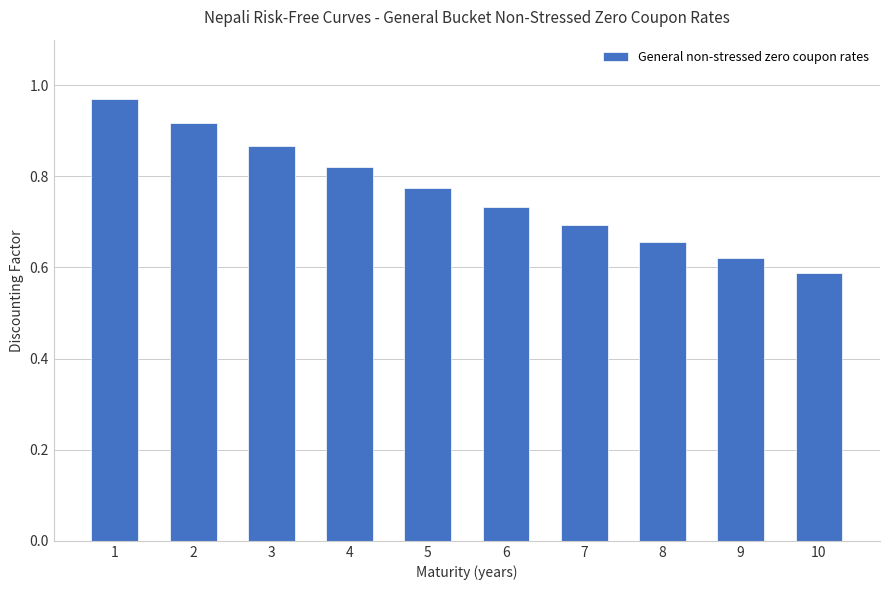

What is the change in value from 5 to 7?

-0.1